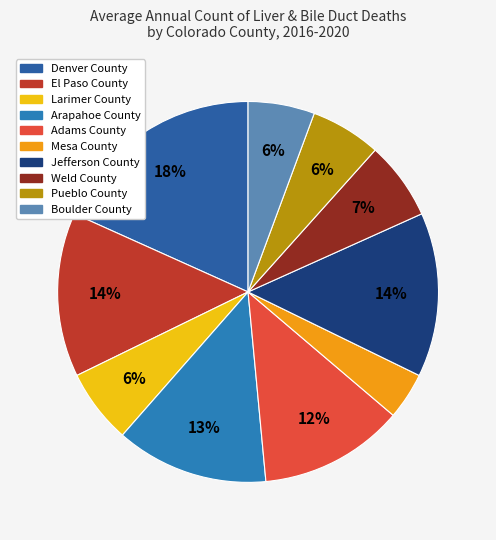

What is the ratio of the value at Adams County to the value at Weld County?

1.9